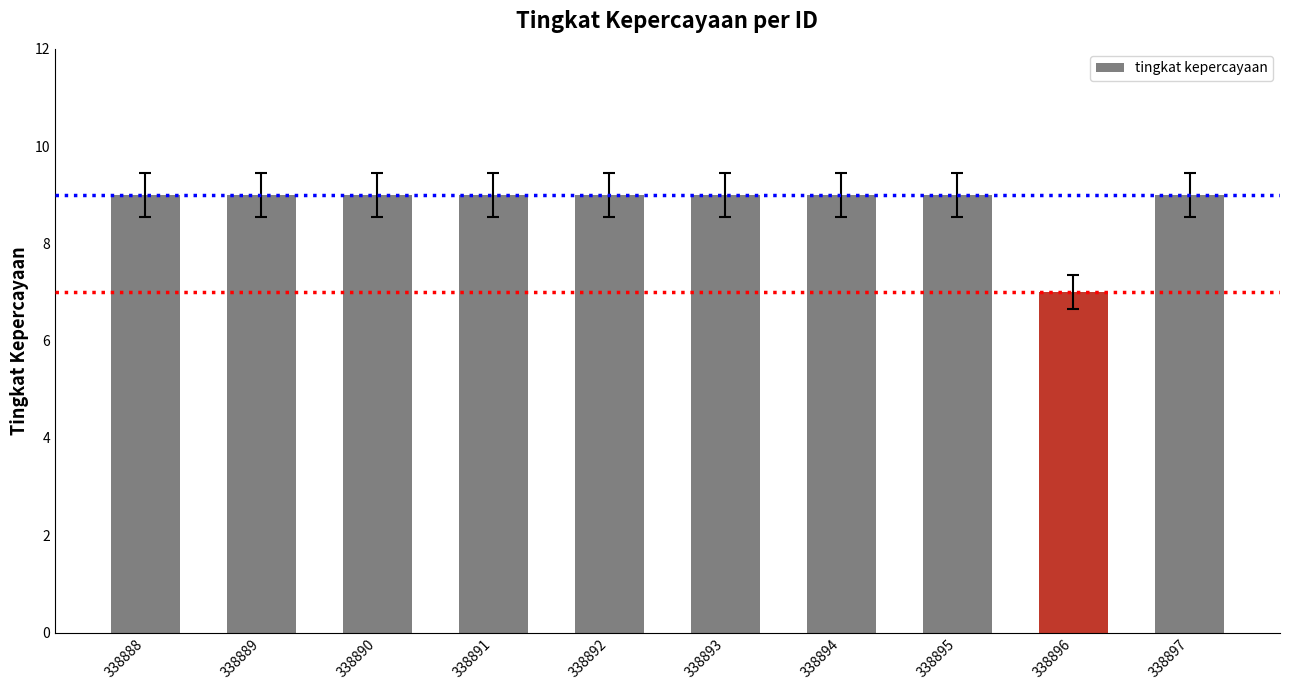

What is the average value?

9